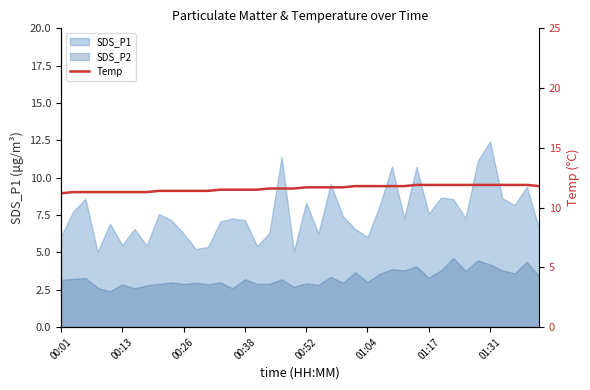

The chart shows a value of 8.0 at 17. True or false?

False